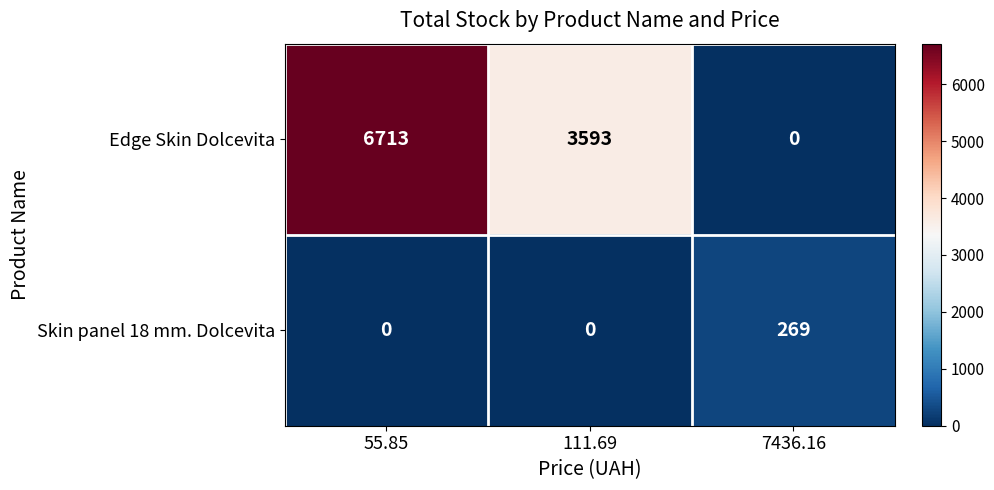

At 55.85, list the series in order from smallest to largest.

Skin panel 18 mm. Dolcevita, Edge Skin Dolcevita